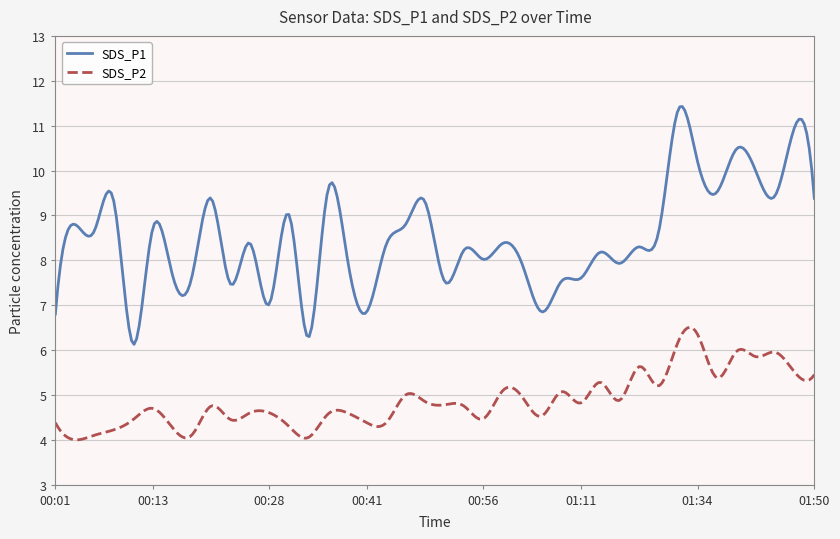

Which series has the widest spread of values?

SDS_P1